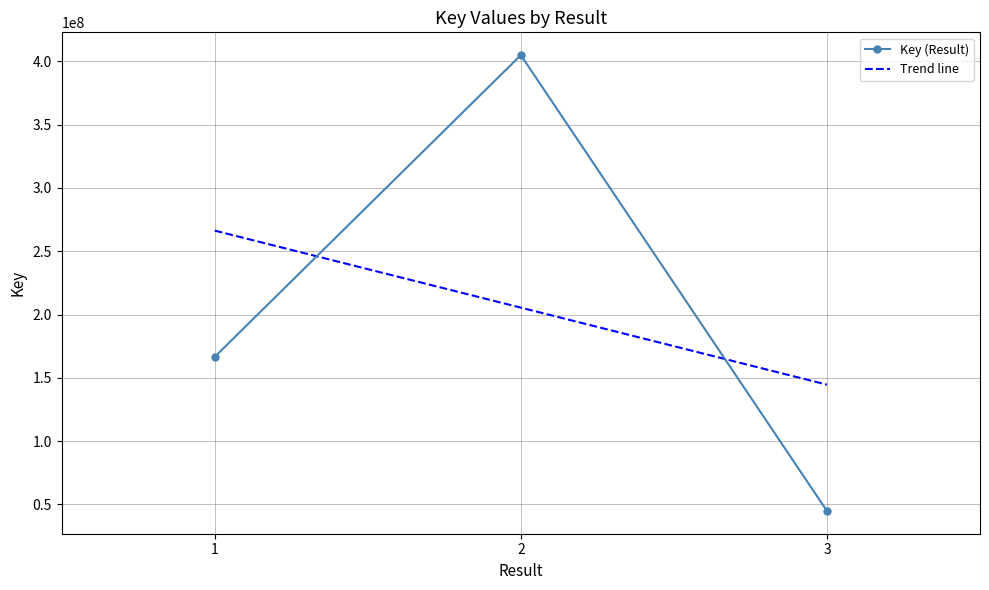

What is the minimum value shown in the chart?

44830769